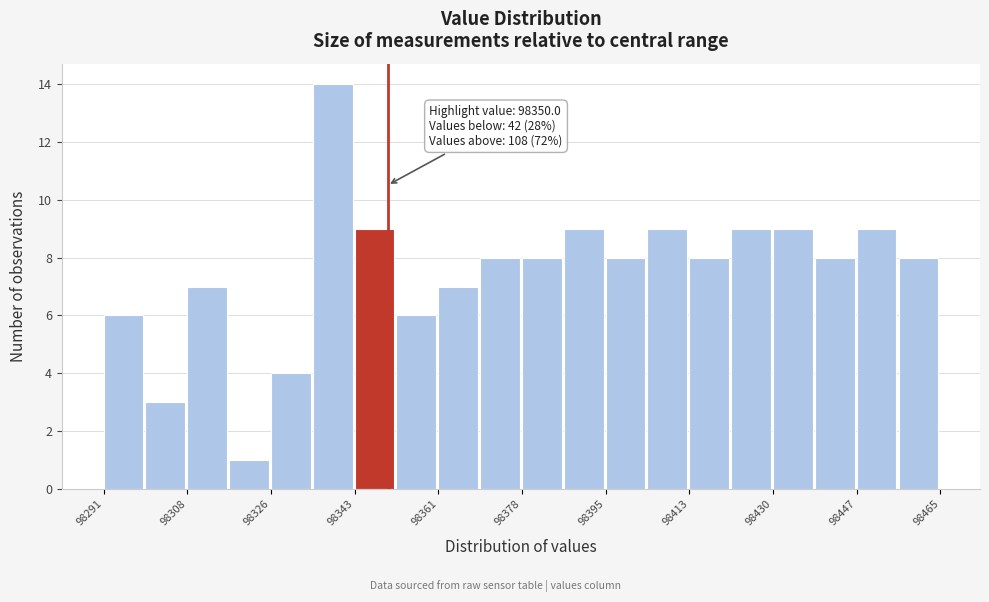

Which range on the x-axis has the tallest bar?

98334 to 98344